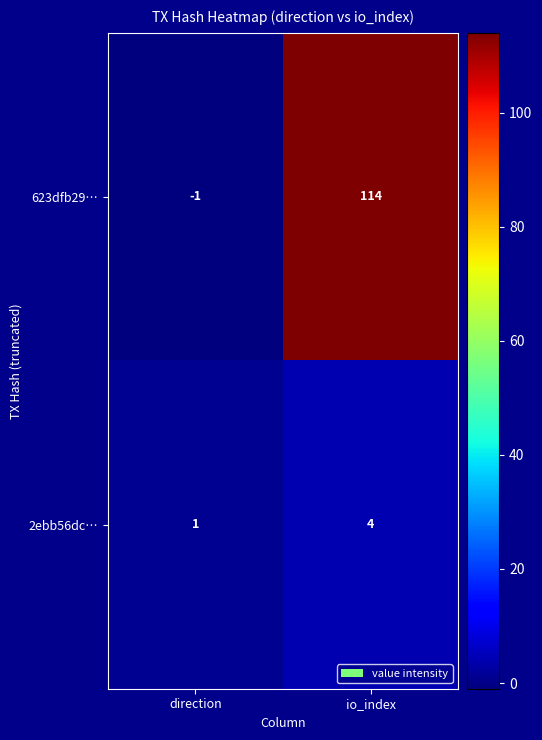

What is the total value across all series at io_index?

118